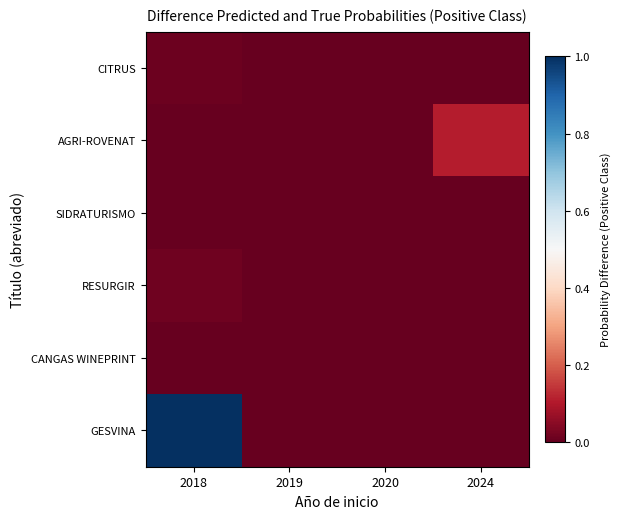

How many data points does each series have?

4